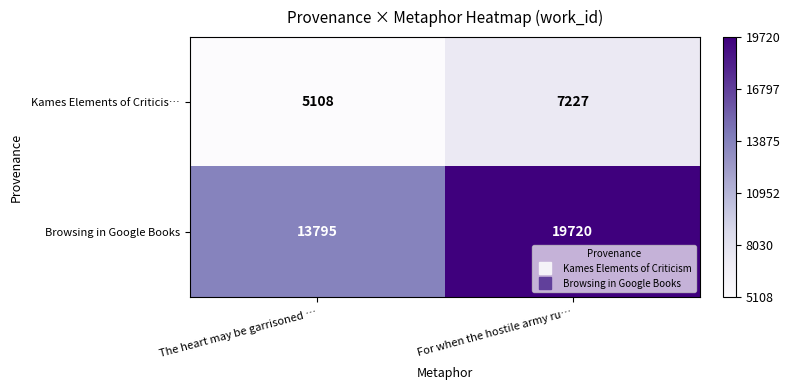

At which category is the sum across all series the highest?

For when the hostile army ru…